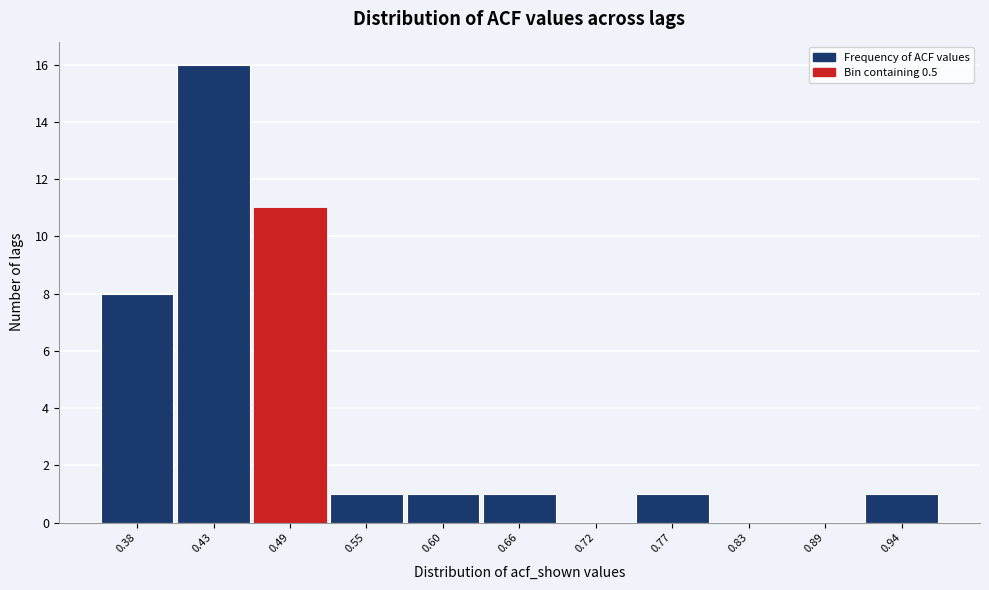

Reading right to left, extract all data points from this chart.

0.94=1	0.89=0	0.83=0	0.77=1	0.72=0	0.66=1	0.60=1	0.55=1	0.49=11	0.43=16	0.38=8